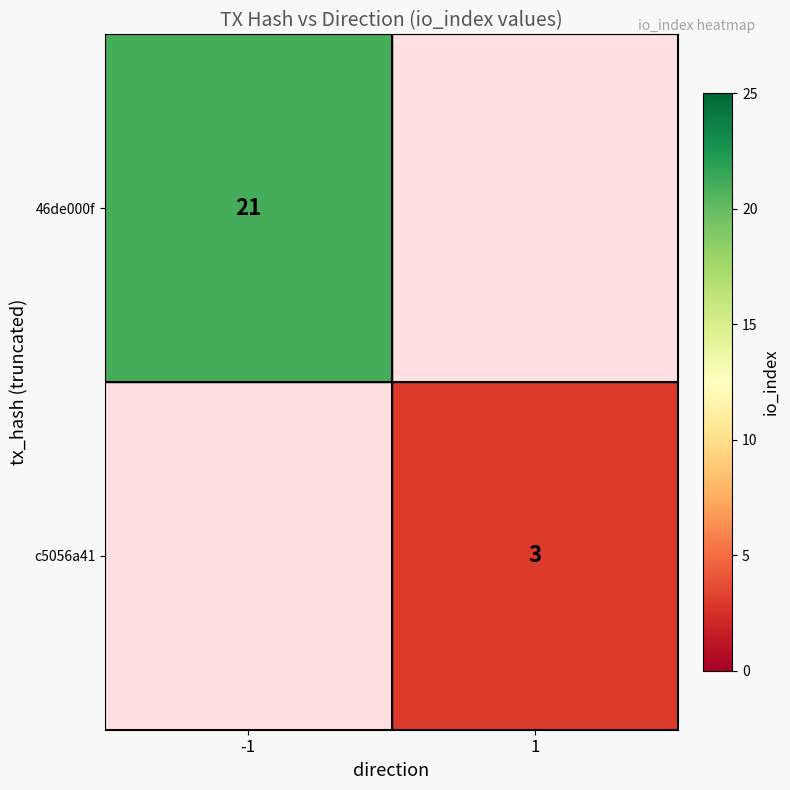

How many series are shown in this chart?

2